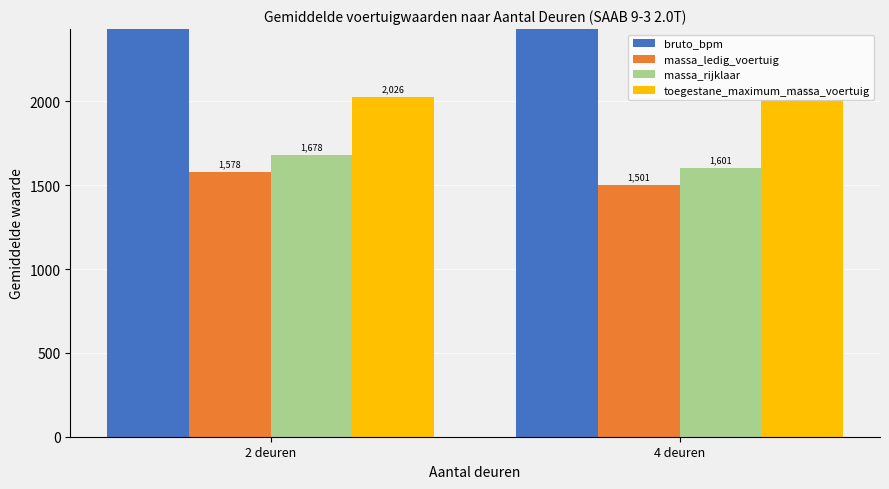

Count the massa_rijklaar values in the range 1601 to 1678.

2